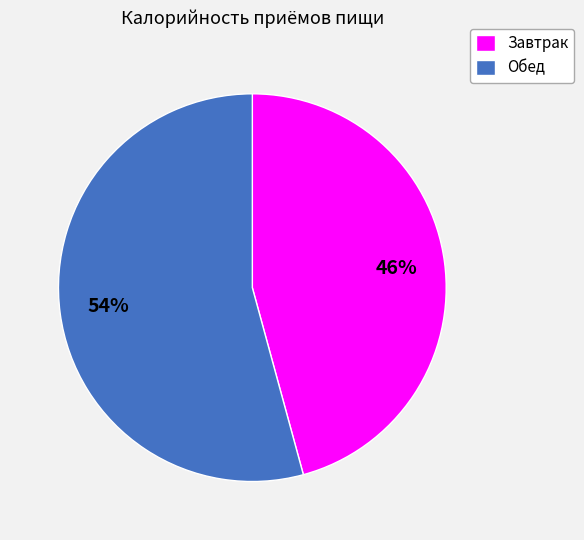

Which has a higher value, Завтрак or Обед?

Обед